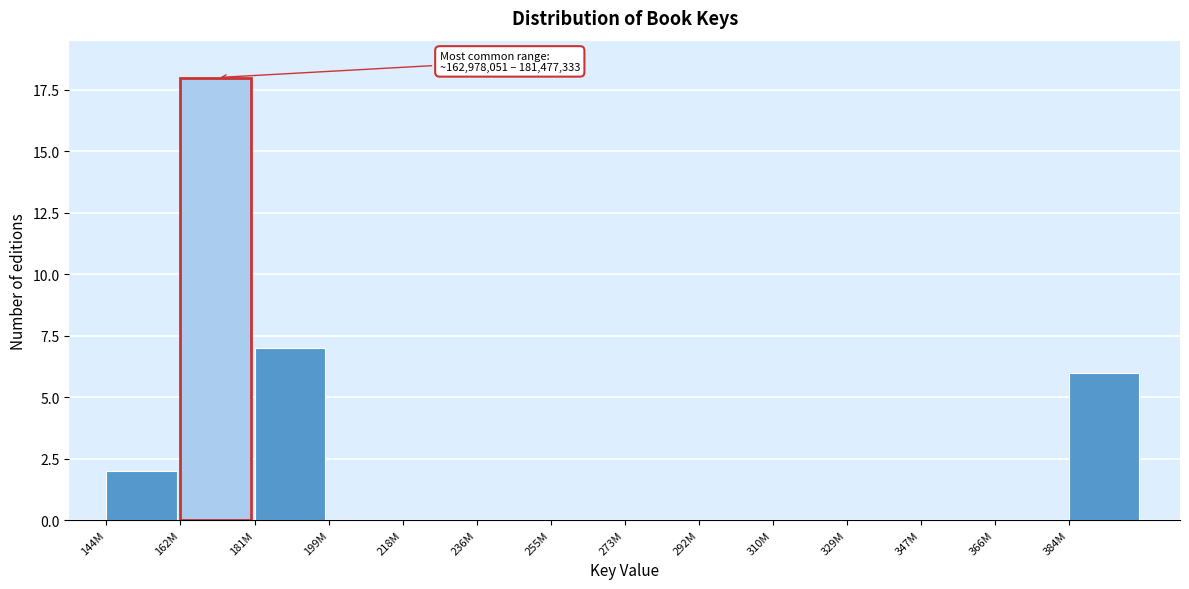

Reading right to left, what are all the values shown in this chart?

384M=6	366M=0	347M=0	329M=0	310M=0	292M=0	273M=0	255M=0	236M=0	218M=0	199M=0	181M=7	162M=18	144M=2